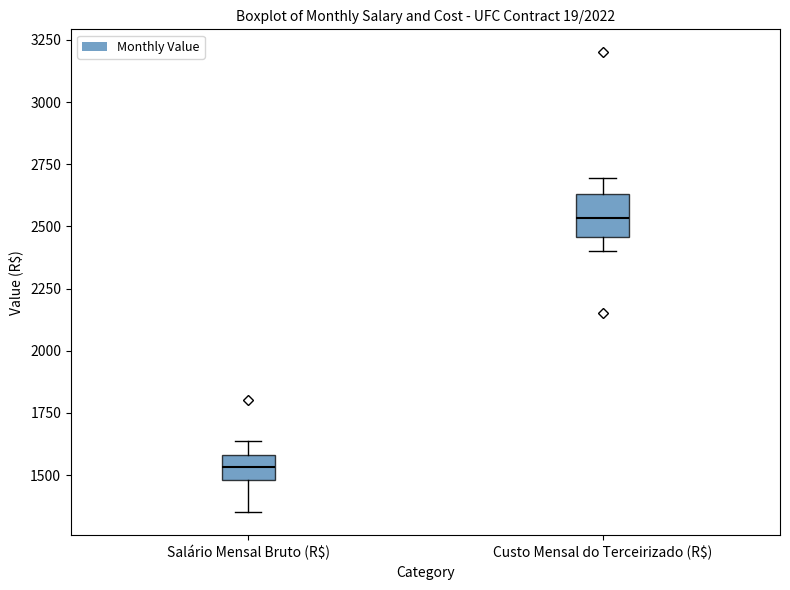

Which box's median line is the highest?

Custo Mensal do Terceirizado (R$)